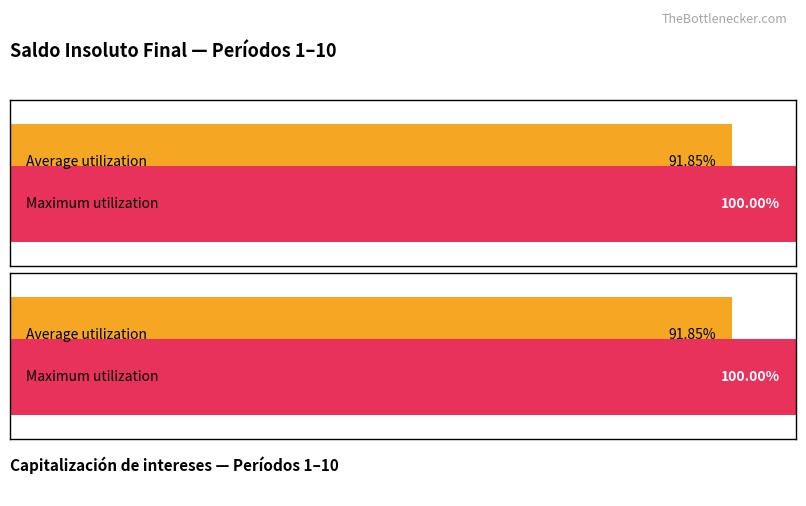

What are all the series names shown in the legend?

Saldo Insoluto Final, Capitalización de intereses